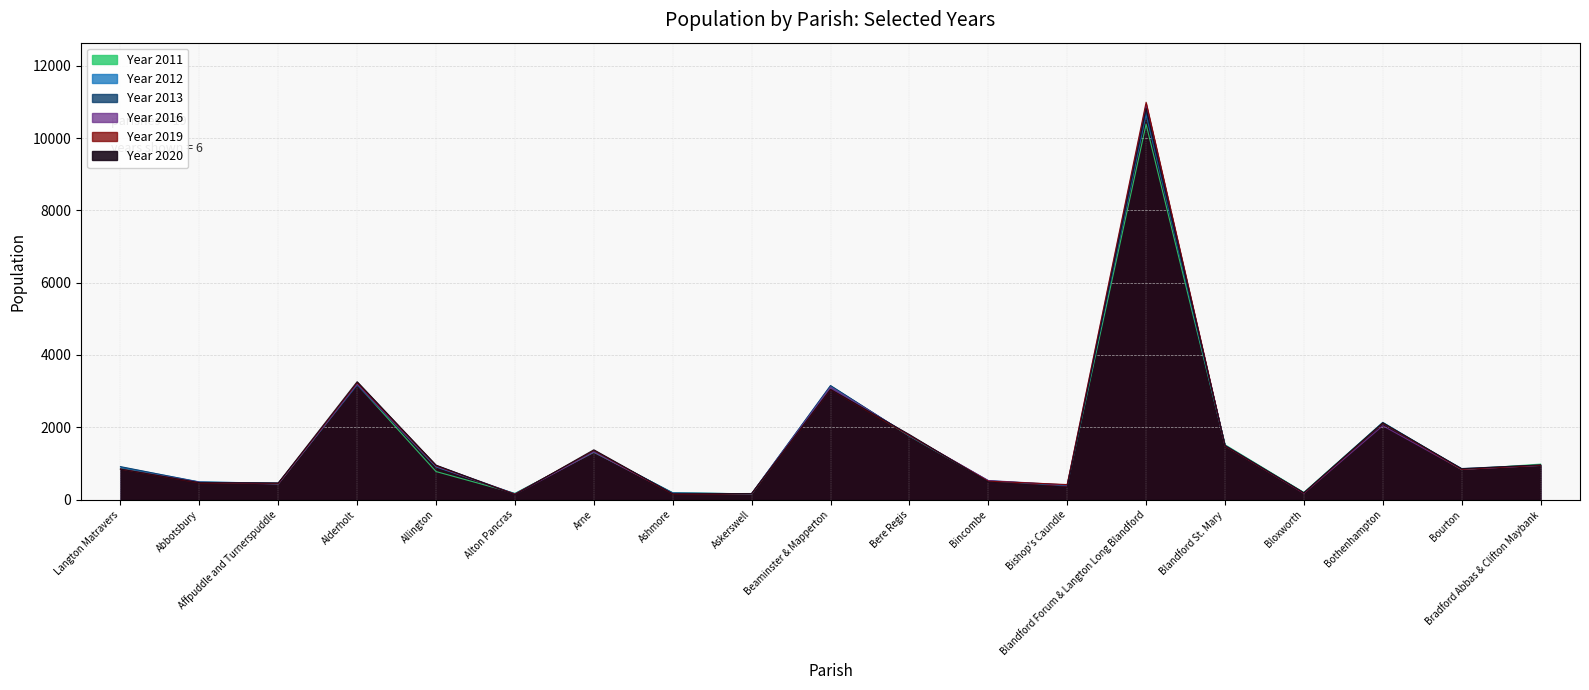

How many values in the Year 2016 series are below 851?

9